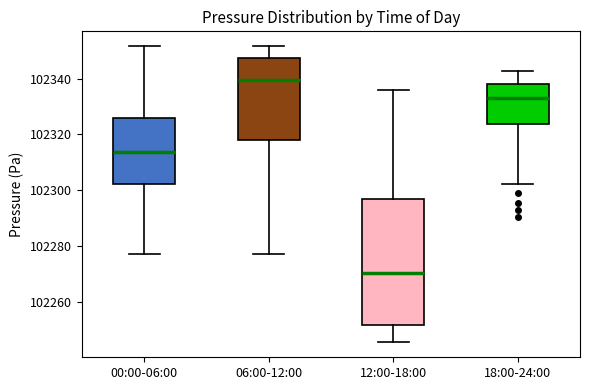

Reading left to right, transcribe this box plot: for each box, give where its median line is, the range the box spans, and where its two whiskers end, as read against the y-axis. The values are not printed on the chart, so give them approximately, as read against the axis.

00:00-06:00: median 102314, box 102302 to 102326, whiskers 102278 to 102352
06:00-12:00: median 102340, box 102318 to 102348, whiskers 102278 to 102352
12:00-18:00: median 102270, box 102252 to 102296, whiskers 102246 to 102336
18:00-24:00: median 102334, box 102324 to 102338, whiskers 102302 to 102342